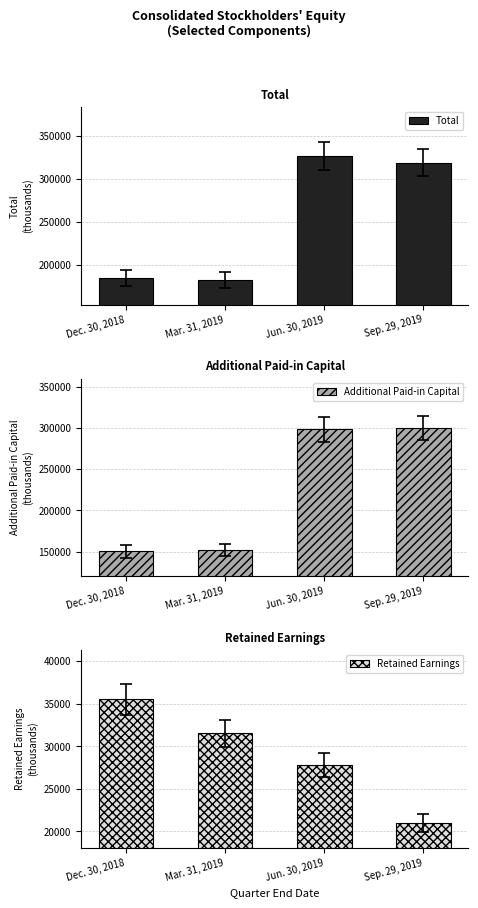

Is the value of Retained Earnings at Mar. 31, 2019 greater than the value of Total at Jun. 30, 2019?

No